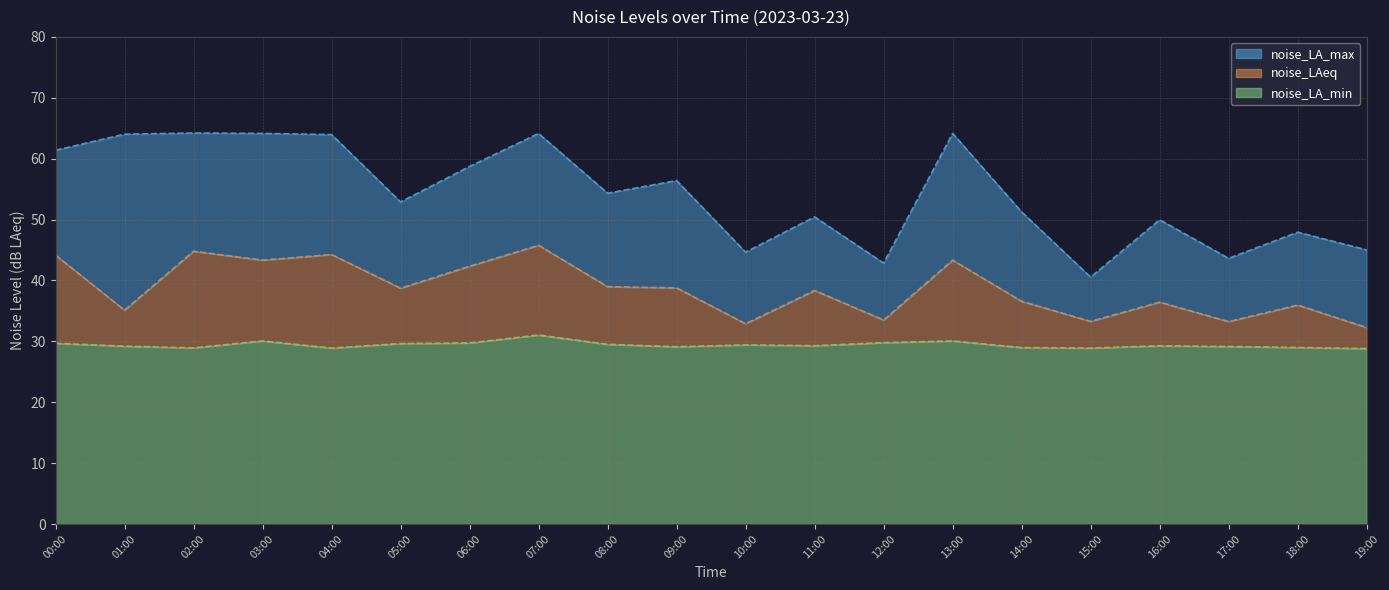

List the series in order of their peak value, highest first.

noise_LA_max, noise_LAeq, noise_LA_min